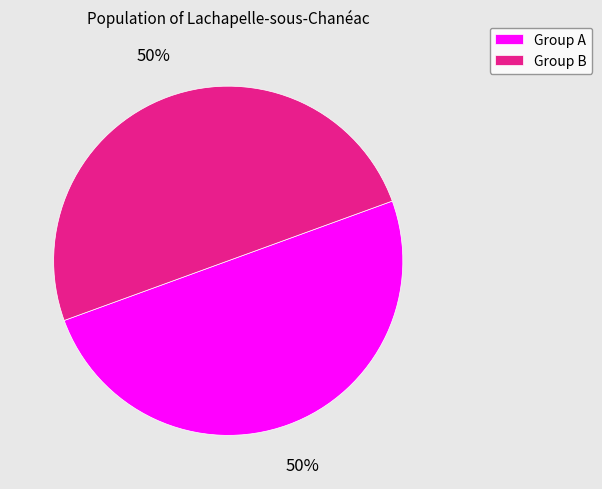

Is it true that Group A is 38% of the pie?

False